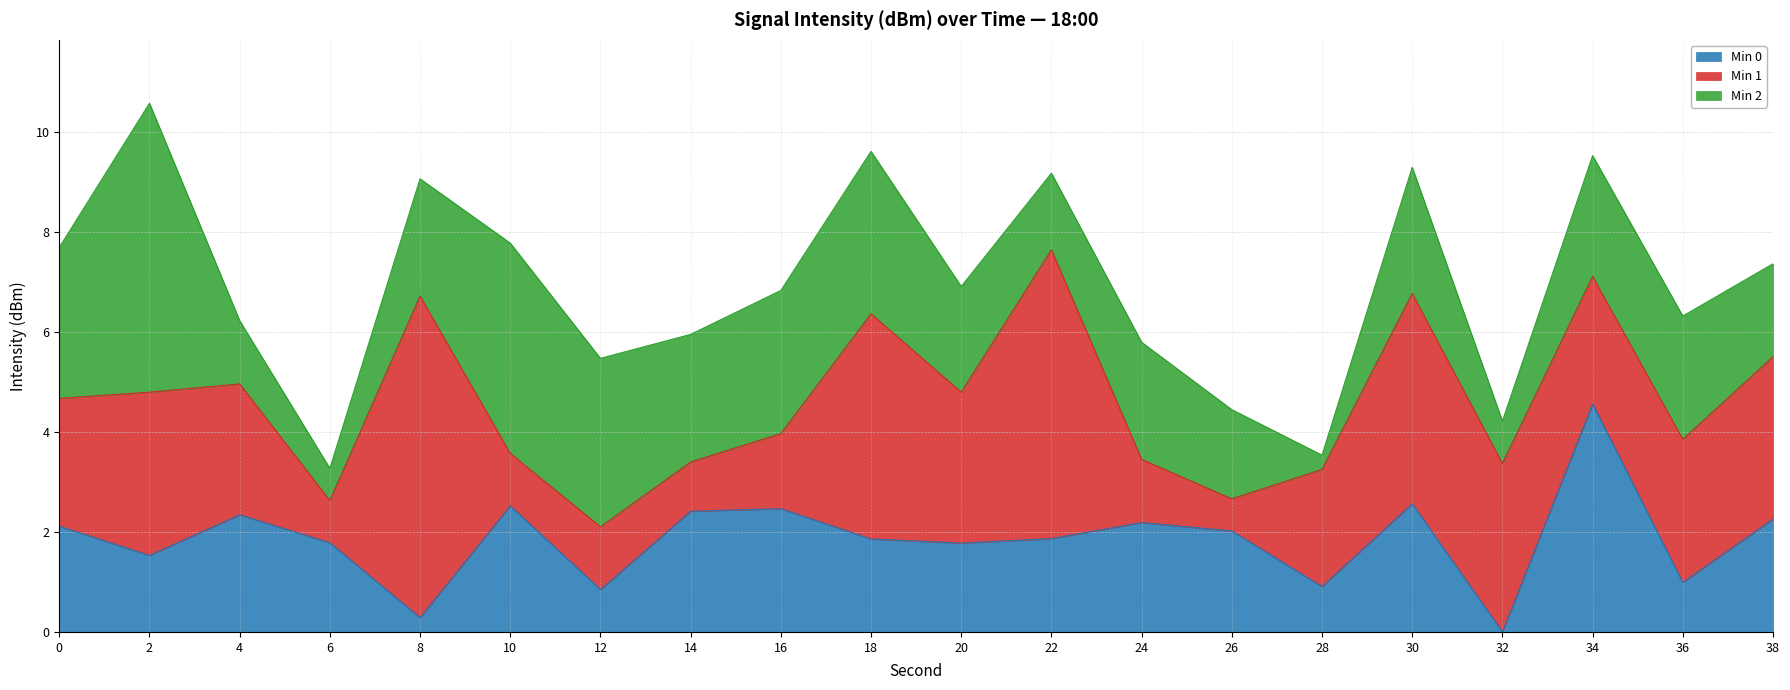

What are all the series names shown in the legend?

Min 0, Min 1, Min 2